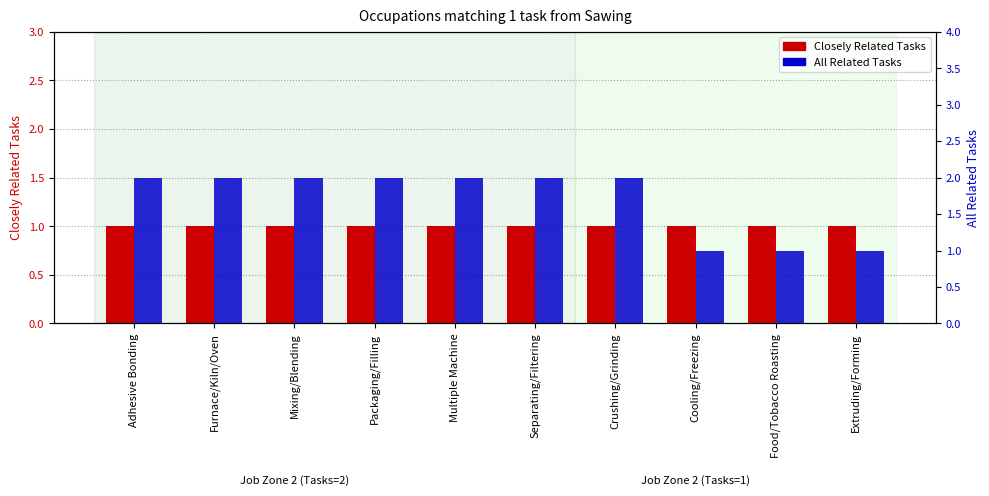

True or false: All Related Tasks has a value of 2 at Crushing/Grinding.

True